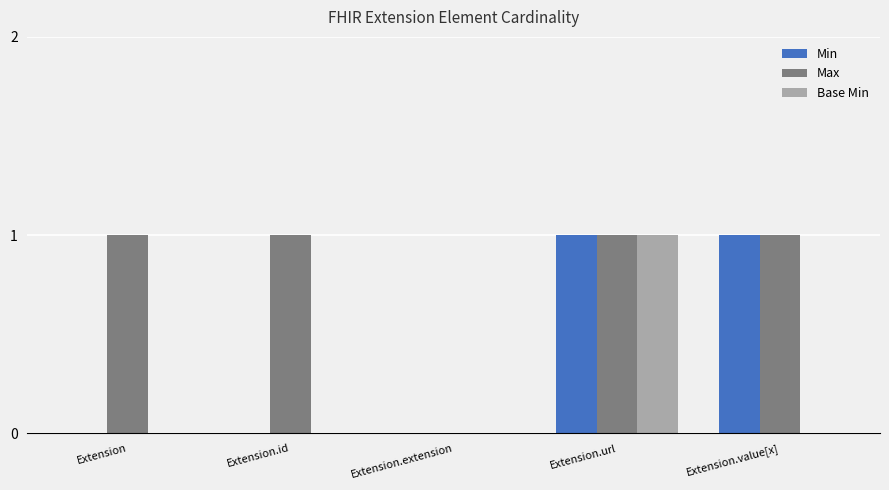

Reading left to right, extract all data points from this chart.

Min: 0	0	0	1	1
Max: 1	1	0	1	1
Base Min: 0	0	0	1	0